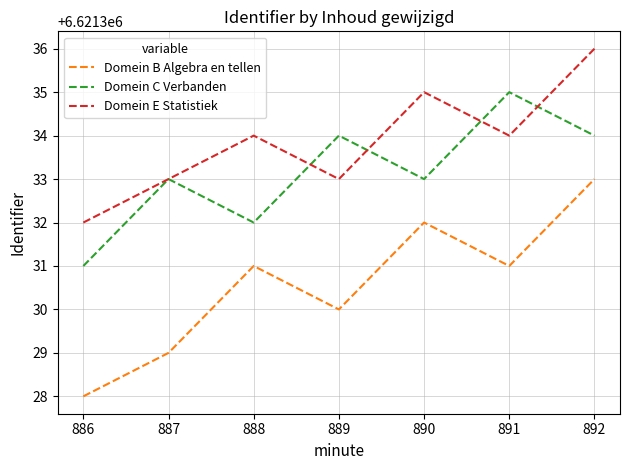

True or false: Domein E Statistiek and Domein C Verbanden cross at least once.

True